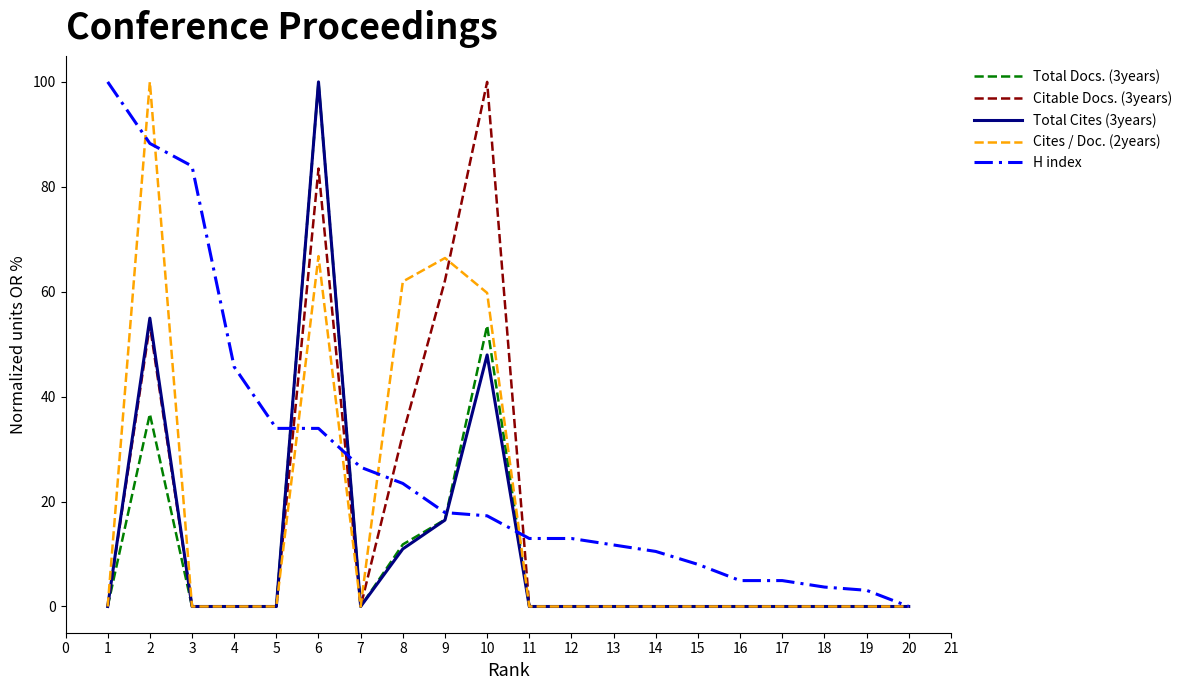

What is the greatest value displayed?

100.0